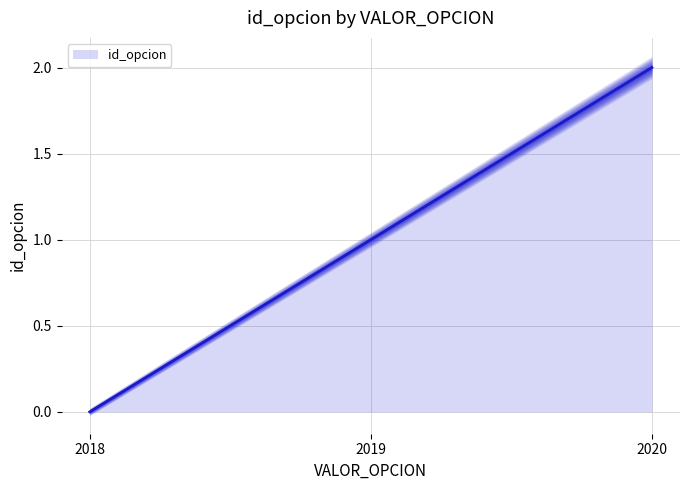

How many data points are less than 1?

1